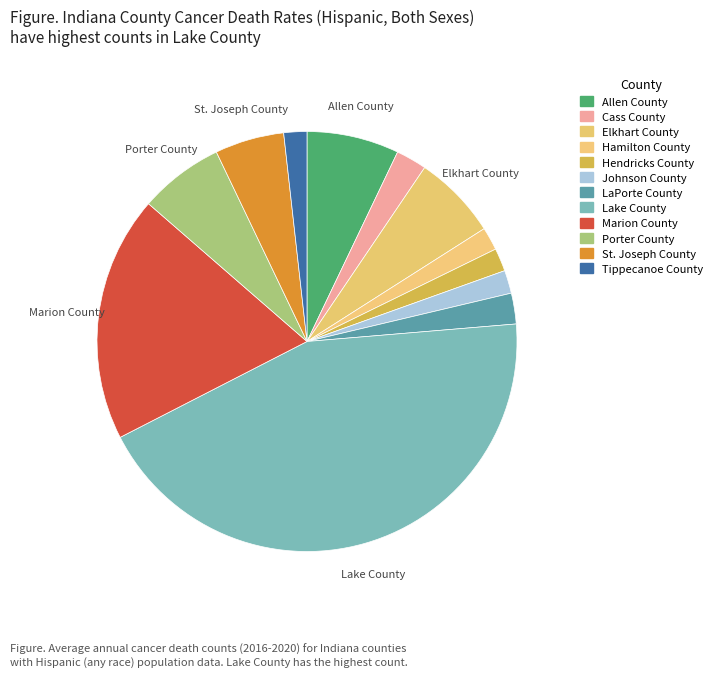

Approximately how many times larger is the value at LaPorte County compared to Marion County?

0.1